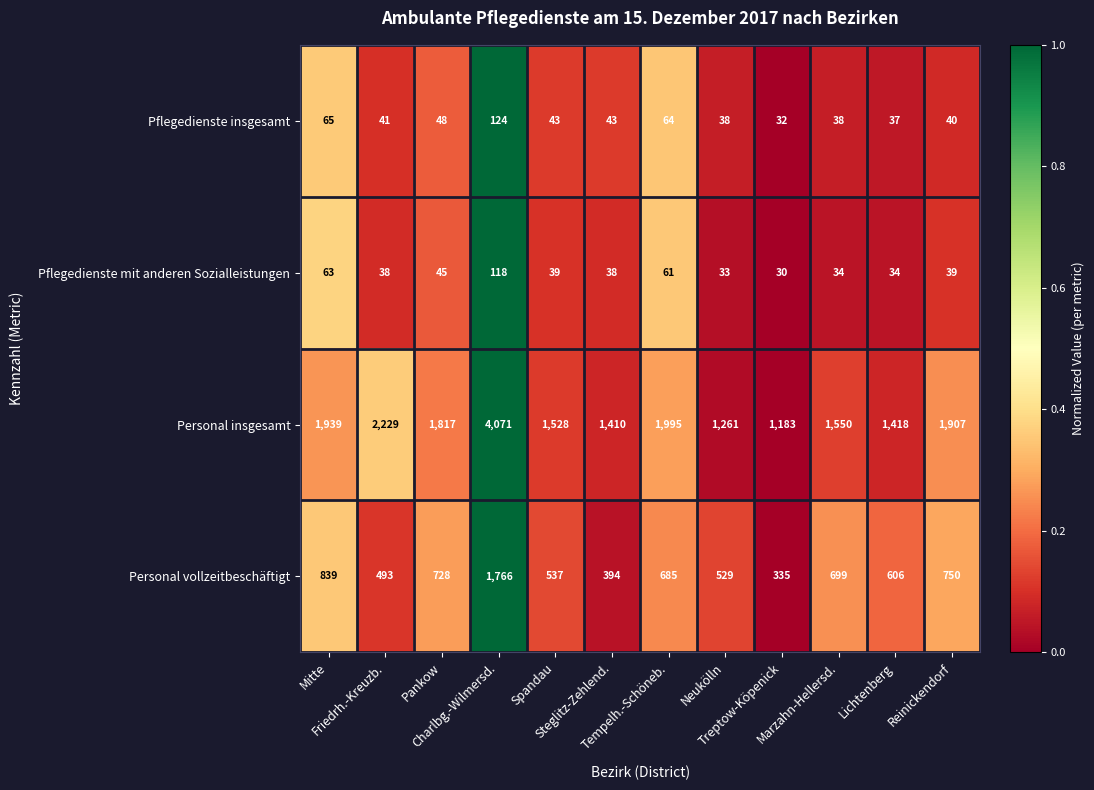

What is the greatest value displayed?

4071